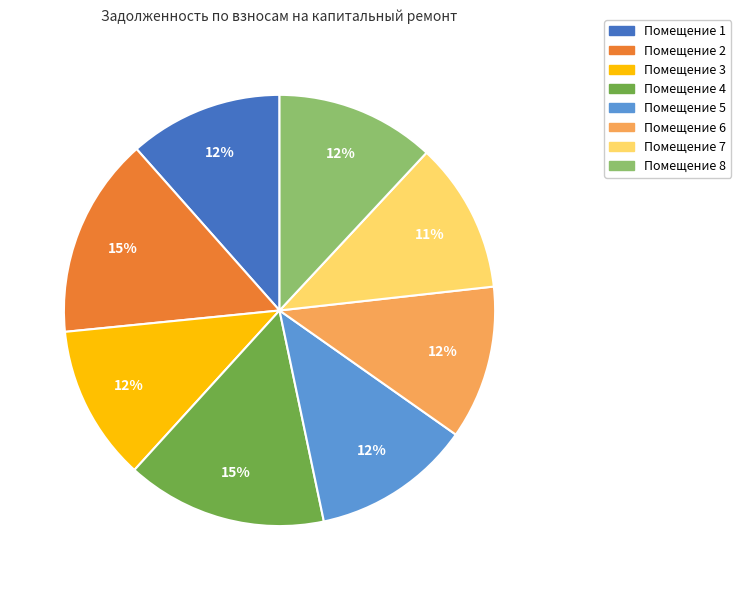

To the nearest percent, what is the difference between the largest and smallest slice percentages?

4%